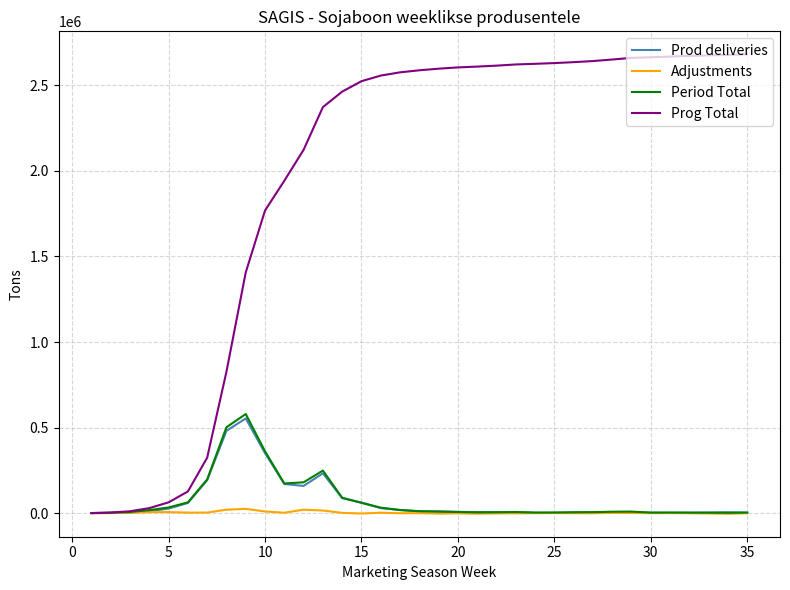

What is the maximum value shown in the chart?

2680779